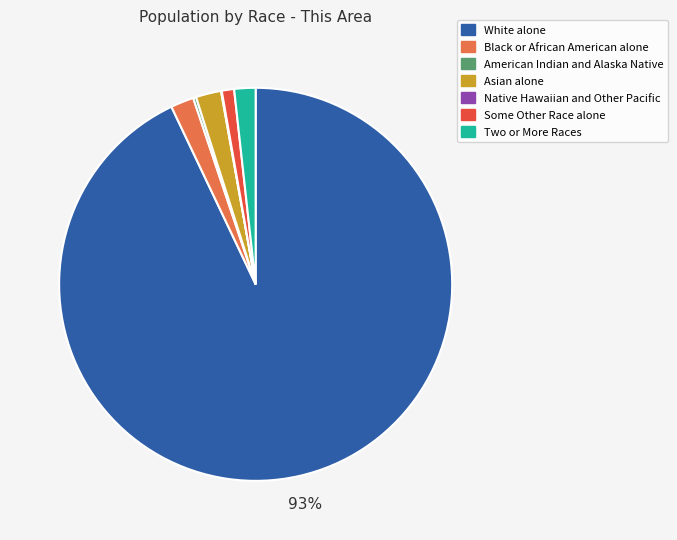

Approximately how many times larger is the value at Some Other Race alone compared to Asian alone?

0.5